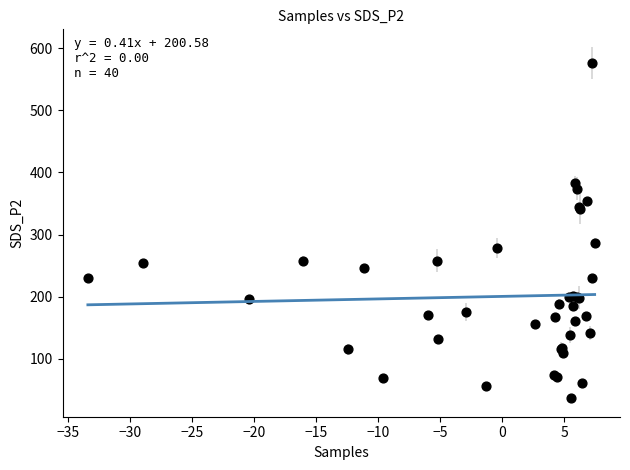

What Y value in the scatter plot is closest to 306?

286.3